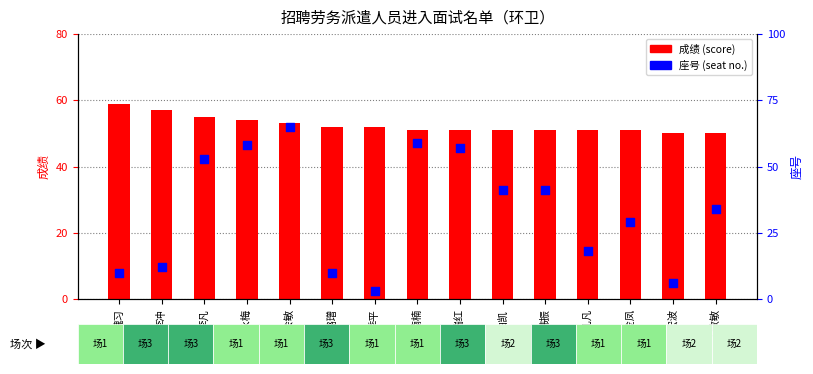

At which category is the sum across all series the highest?

丁会敏